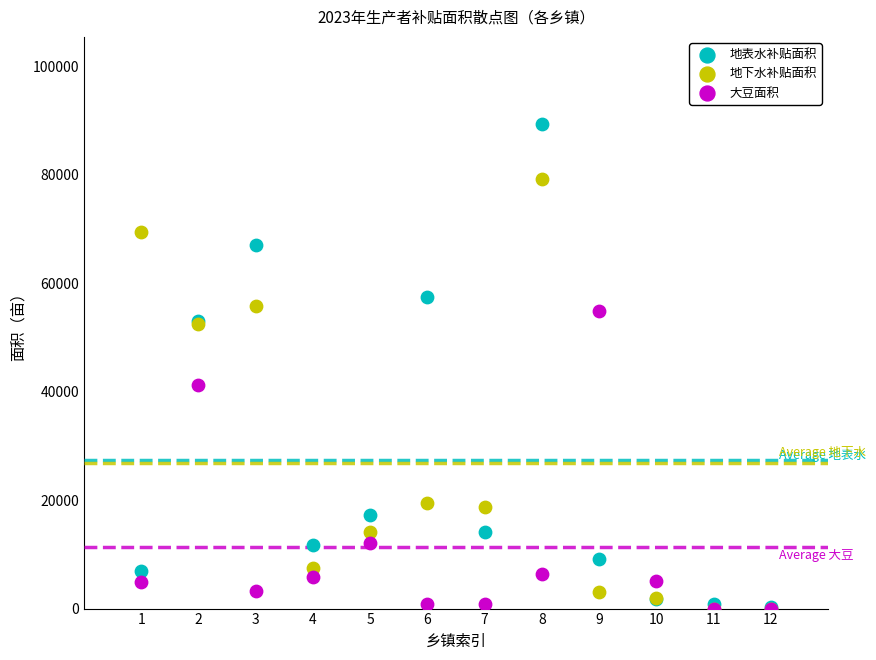

Across all series, what Y value is closest to 44651?

41183.4